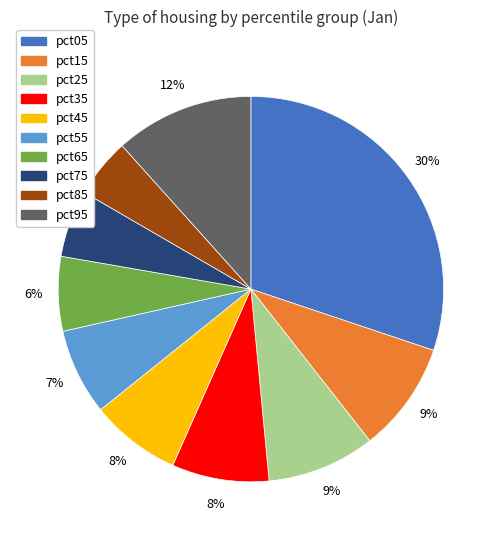

What percentage is the pct45 slice, to the nearest percent?

8%